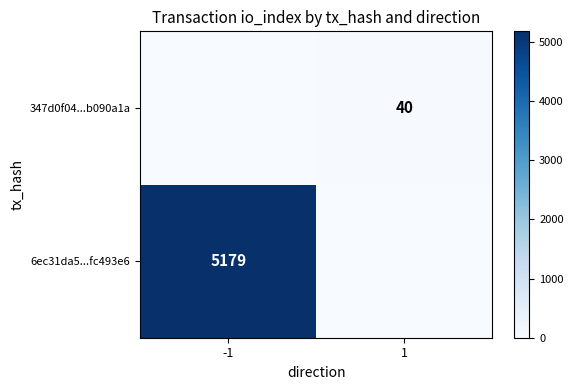

True or false: 347d0f04...b090a1a has a value of 53 at 1.

False